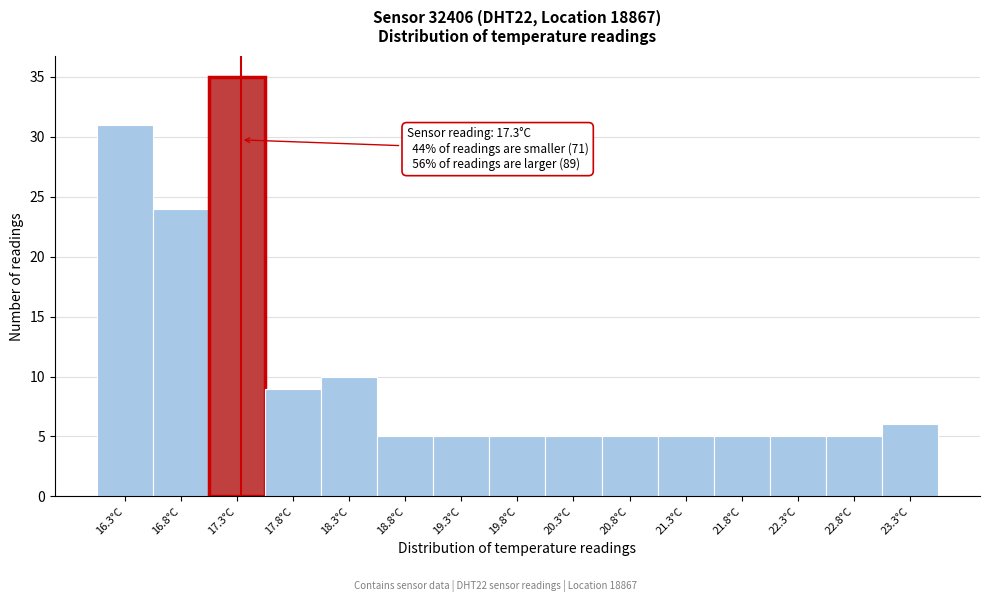

Which range on the x-axis has the tallest bar?

17.0 to 17.5